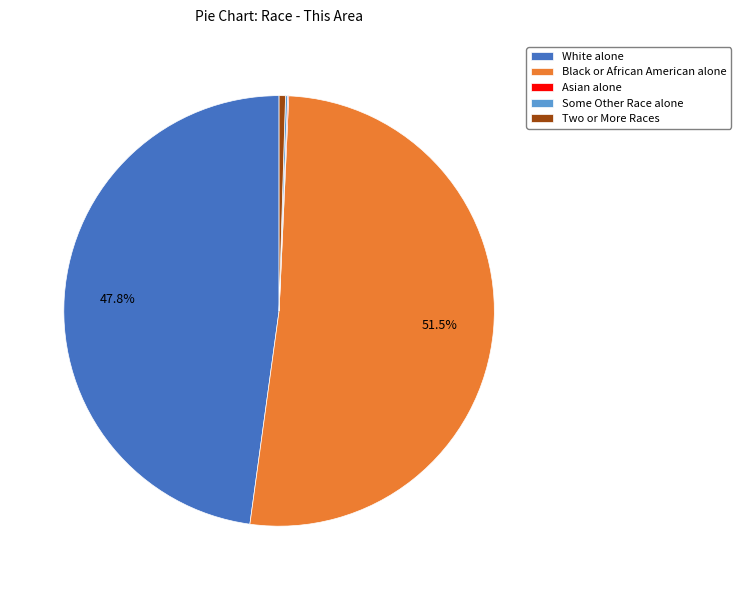

Do Two or More Races and Black or African American alone together represent more than half of the pie?

Yes